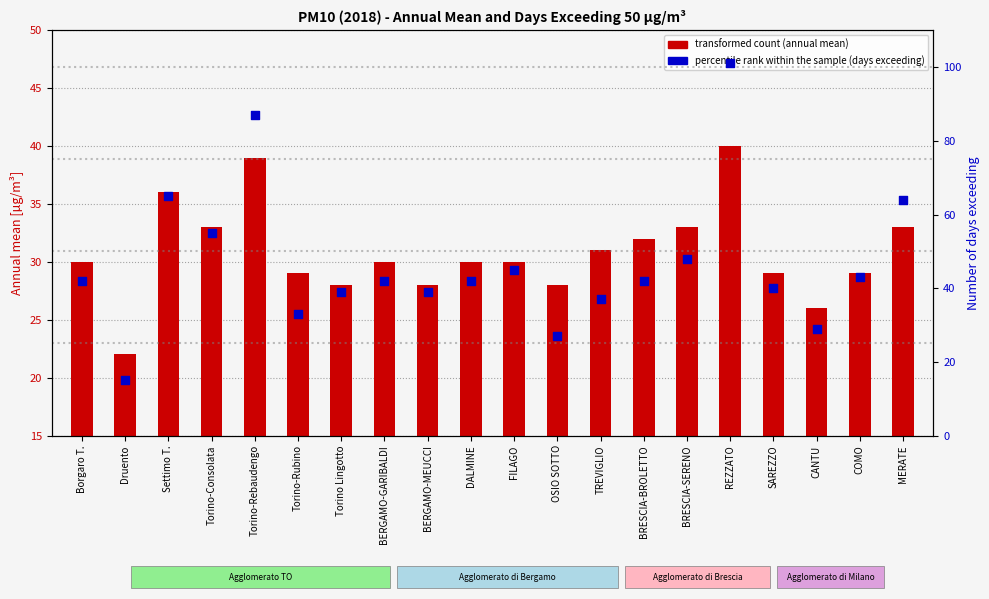

Which series contains the lowest Y value?

percentile rank within the sample